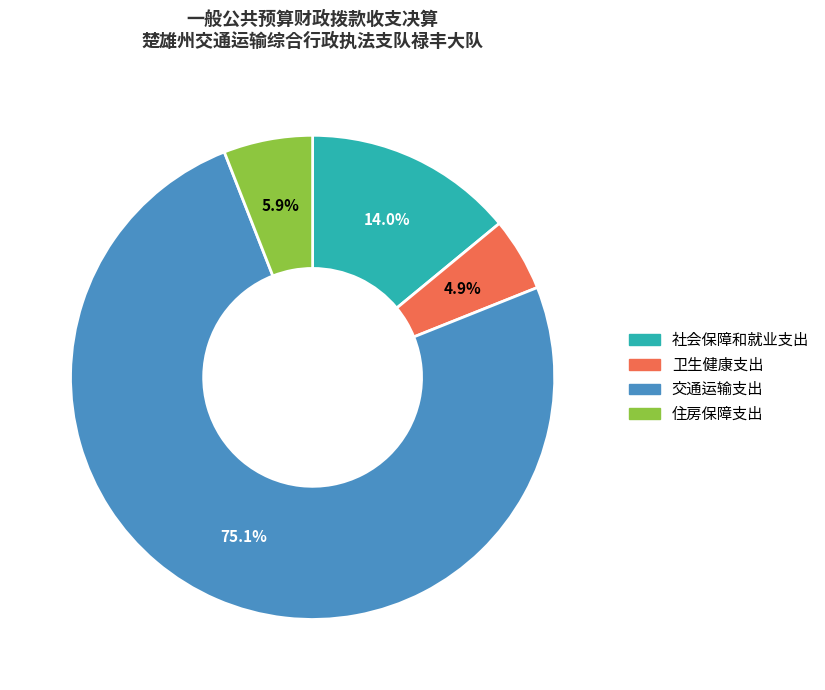

What is the smallest slice in the pie chart?

卫生健康支出